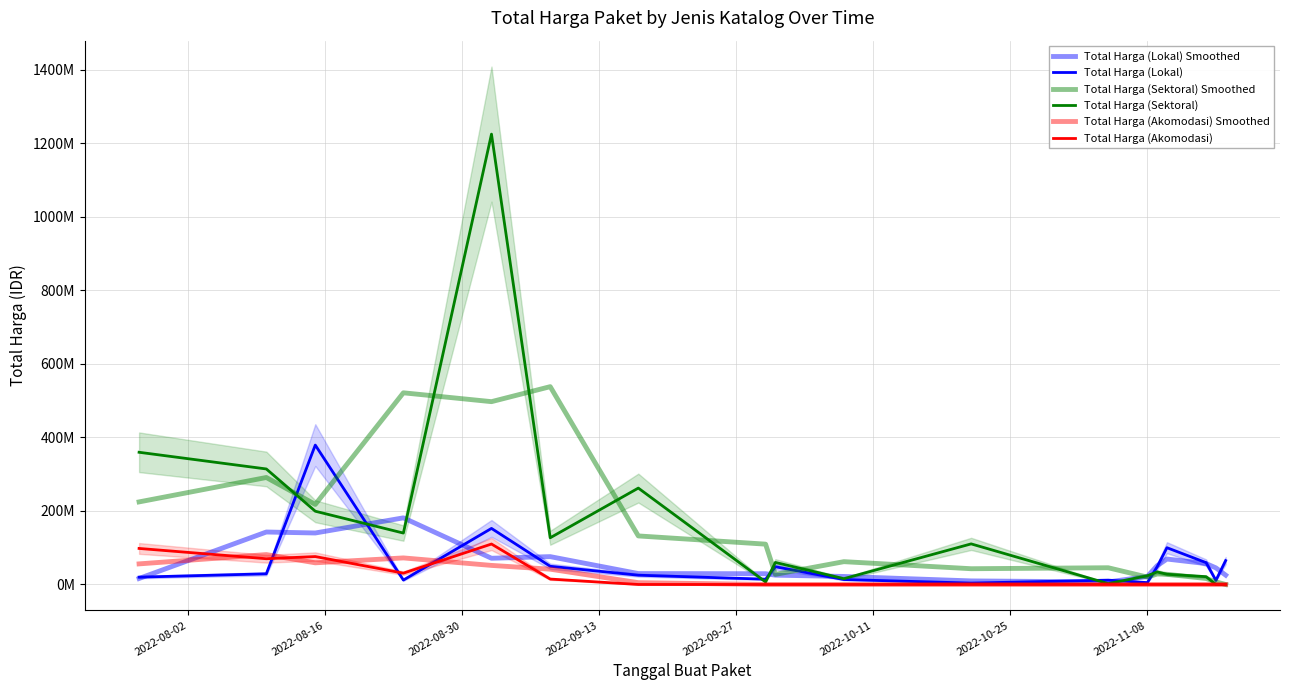

What is the maximum value for Total Harga (Sektoral)?

1224682000.0